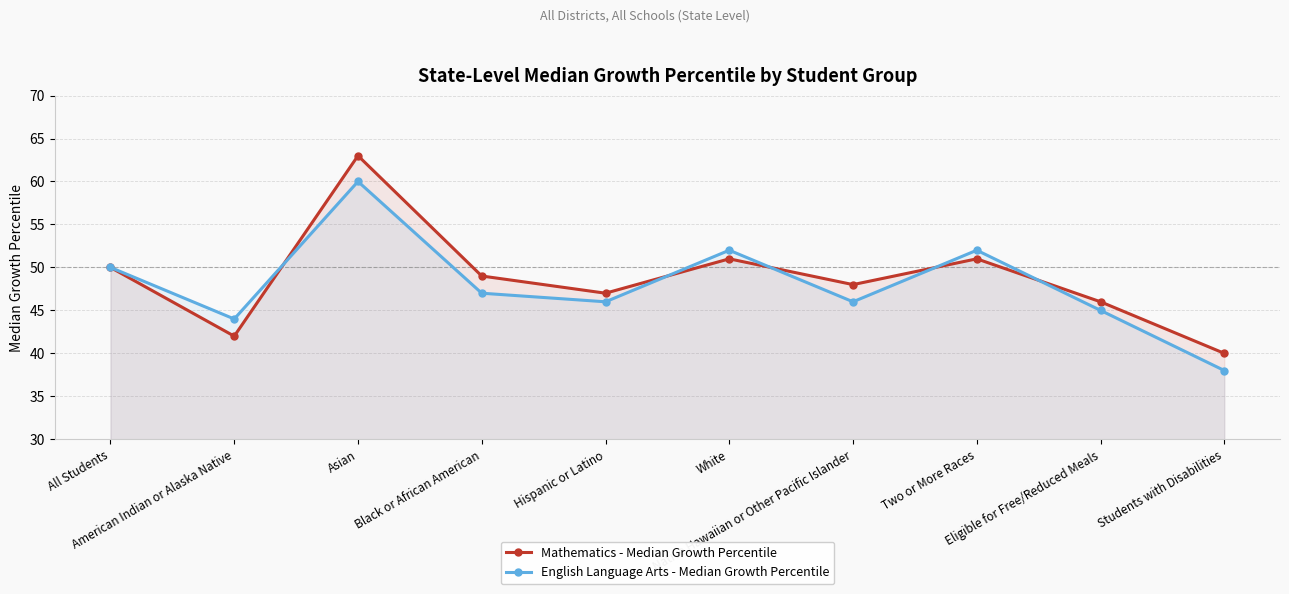

At which label does Mathematics - Median Growth Percentile first exceed 49?

All Students